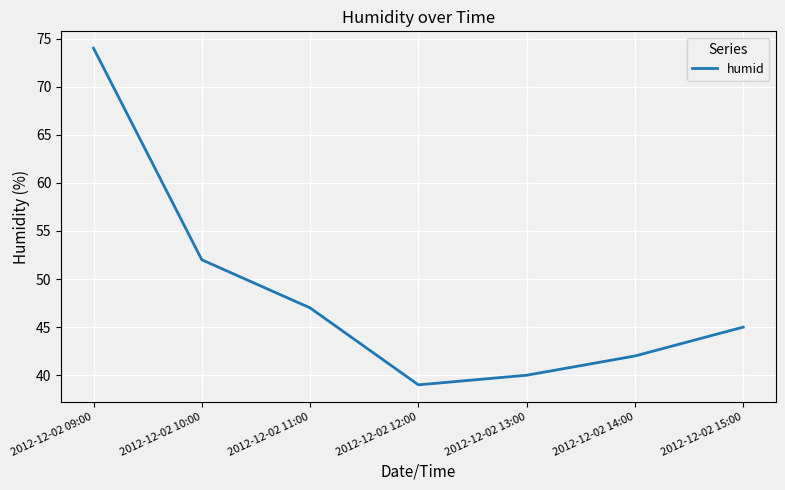

What is the ratio of the value at 2012-12-02 12:00 to the value at 2012-12-02 14:00?

0.9